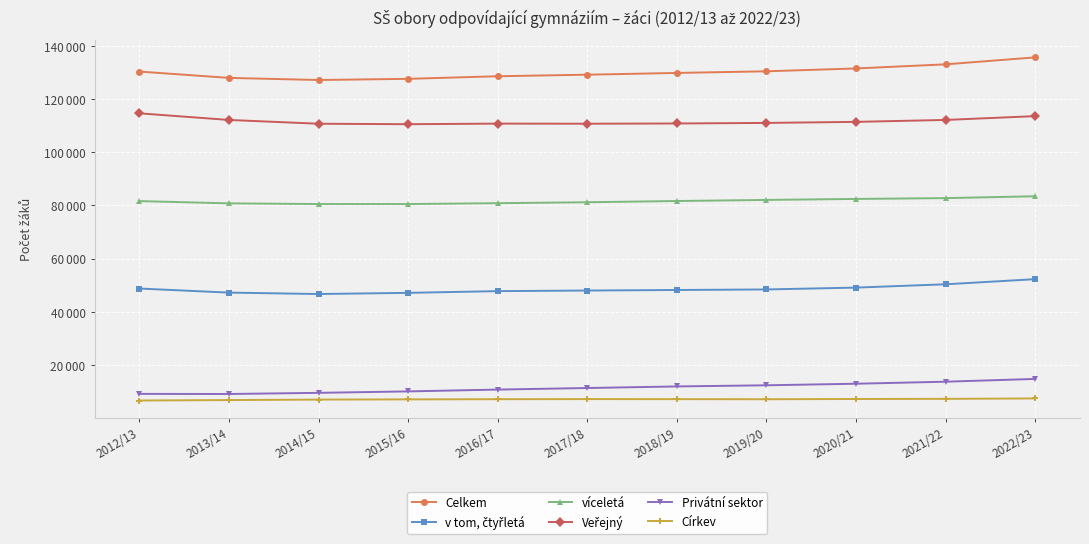

In Veřejný, how many points are lower than both neighbors (excluding endpoints)?

2